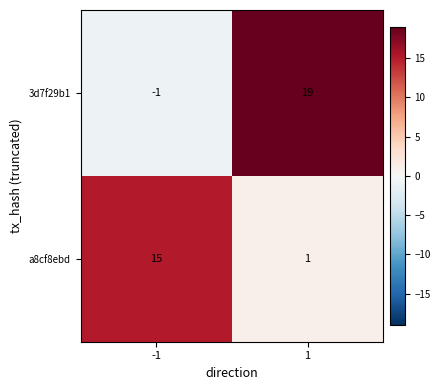

Rank the series by their average value, from highest to lowest.

3d7f29b1, a8cf8ebd